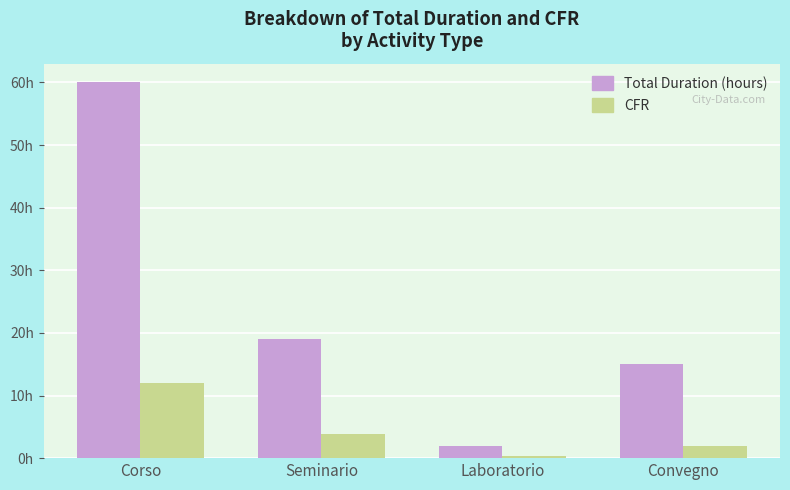

What are all the series names shown in the legend?

Total Duration (hours), CFR